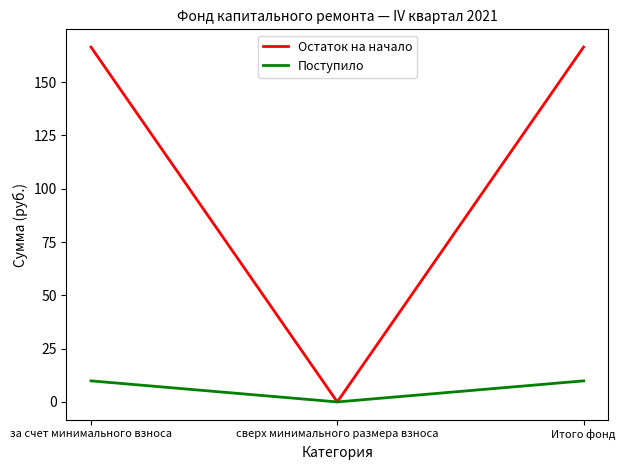

What position from the left is сверх минимального размера взноса?

2